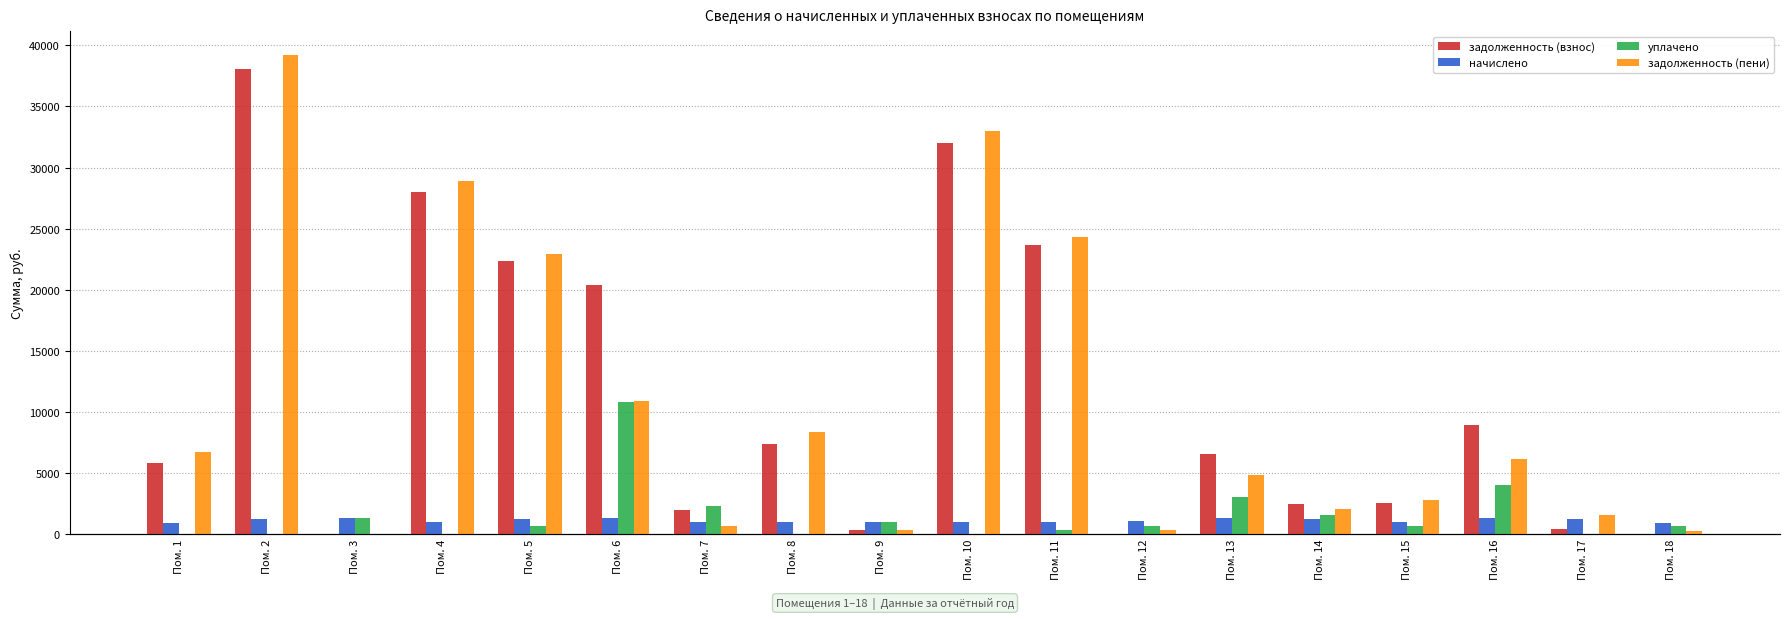

The value of задолженность (взнос) at Пом. 2 is 38040.8. True or false?

True